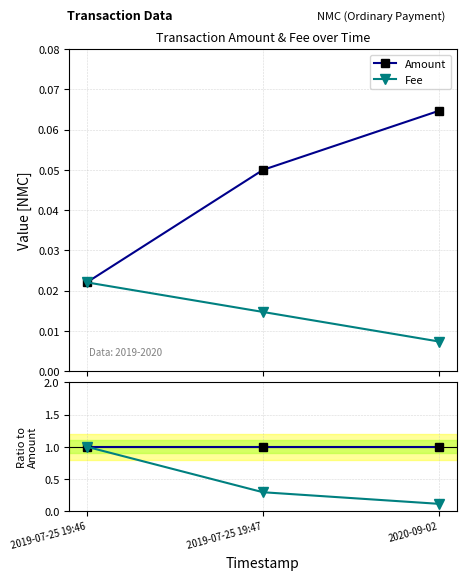

Reading left to right, list all the values displayed in this chart.

Amount: 2020-09-02=0.1	2019-07-25 19:47=0.1	2019-07-25 19:46=0.0
Fee: 2020-09-02=0.0	2019-07-25 19:47=0.0	2019-07-25 19:46=0.0
Amount ratio: 2020-09-02=1.0	2019-07-25 19:47=1.0	2019-07-25 19:46=1.0
Fee ratio: 2020-09-02=0.1	2019-07-25 19:47=0.3	2019-07-25 19:46=1.0